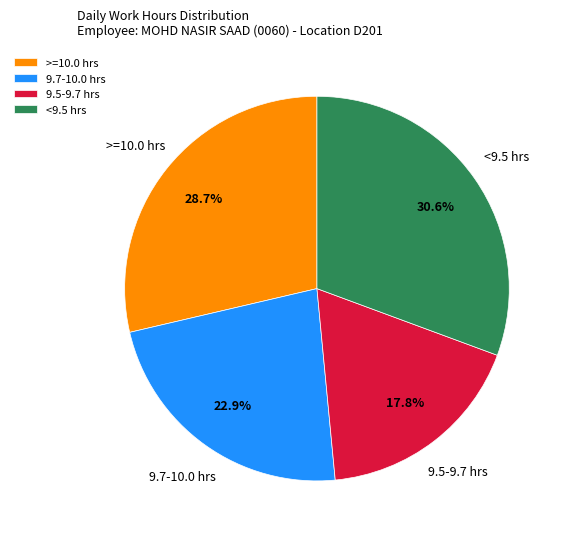

What is the ratio of the value at >=10.0 hrs to the value at 9.7-10.0 hrs?

1.3